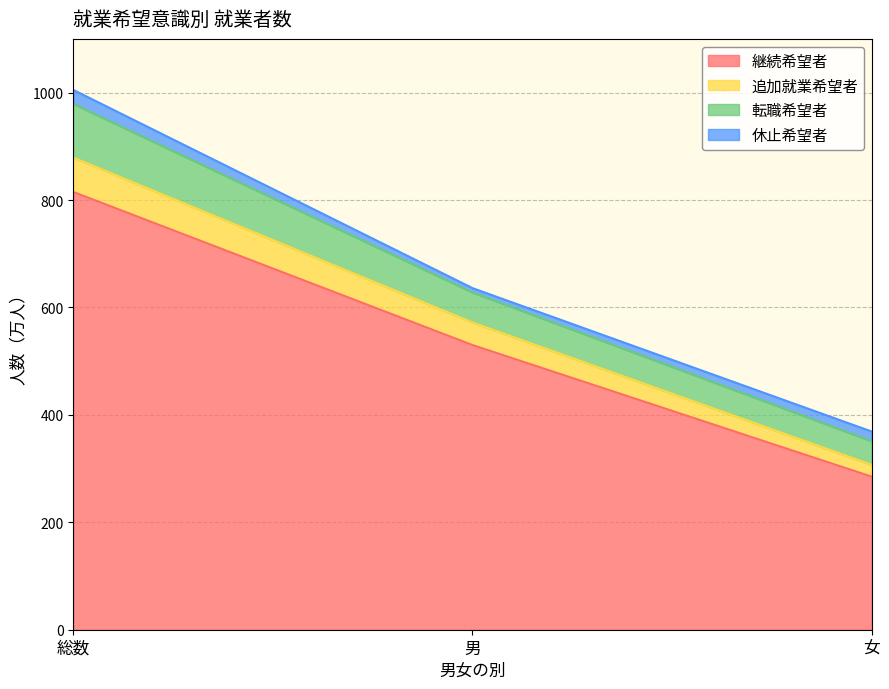

What is the difference between the maximum and minimum values in the 継続希望者 series?

530